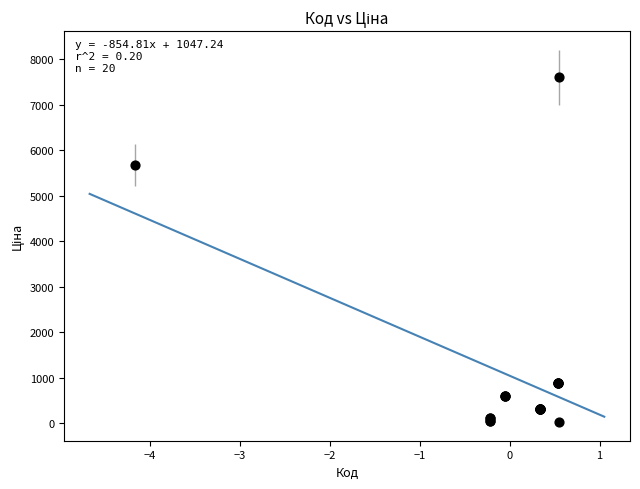

What Y value in the scatter plot is closest to 3814?

5673.8